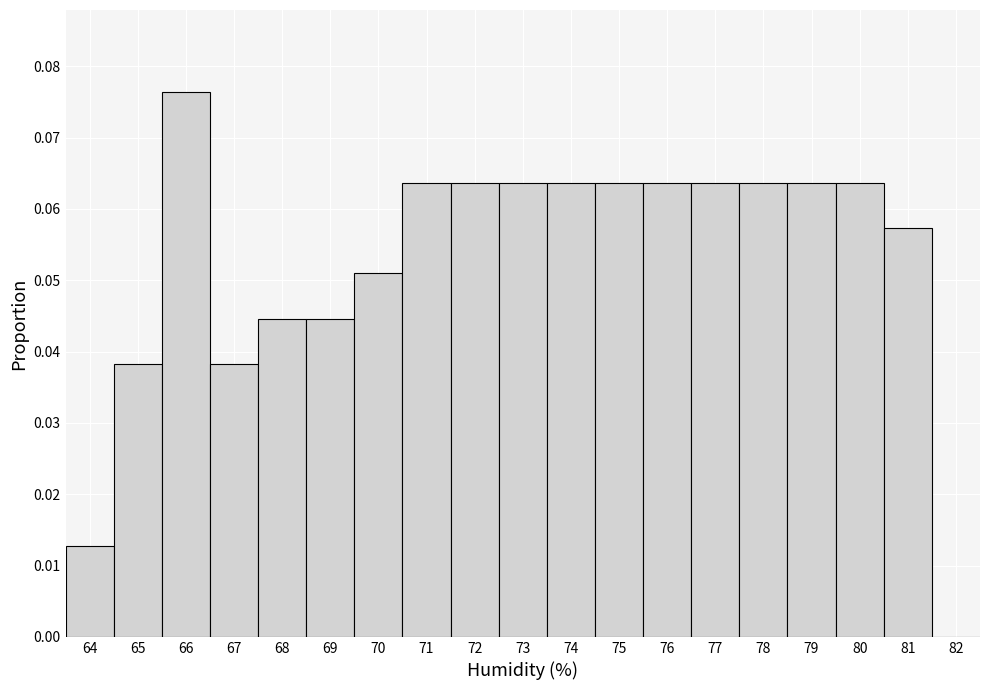

Which has a higher value, 81 or 67?

81